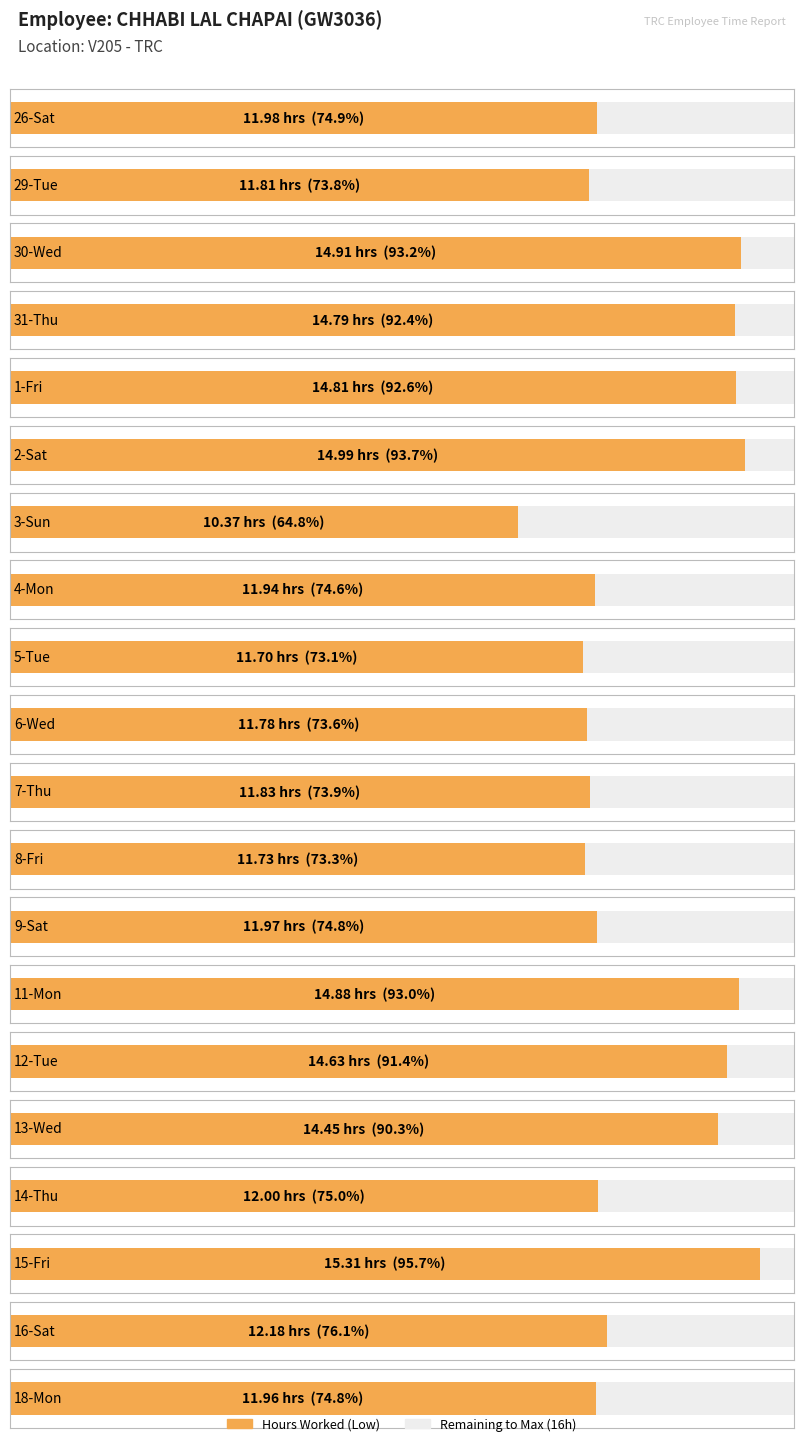

At which label does the data first exceed 12?

30-Wed